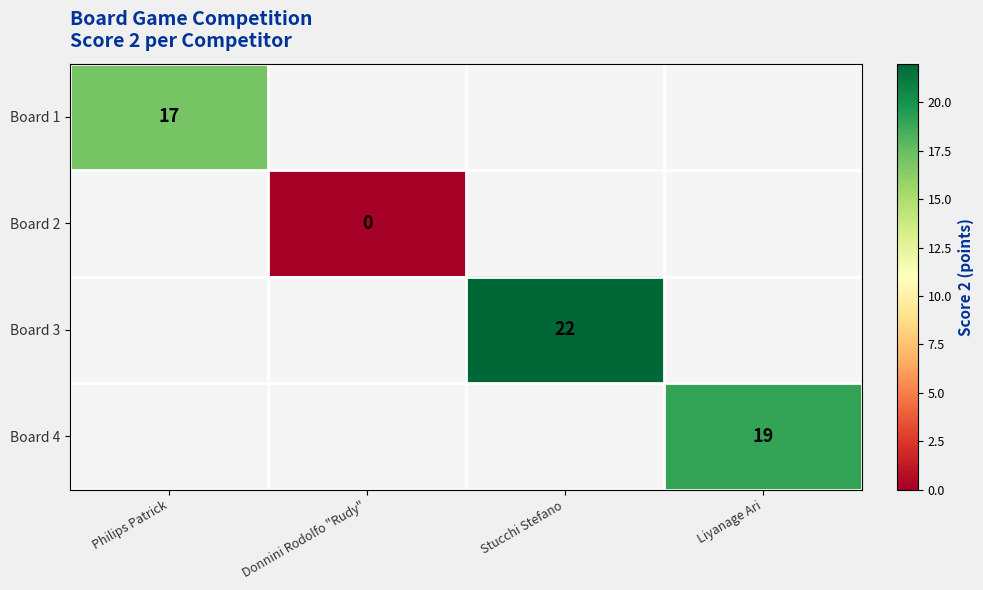

The value of Board 1 at Philips Patrick is 17. True or false?

True